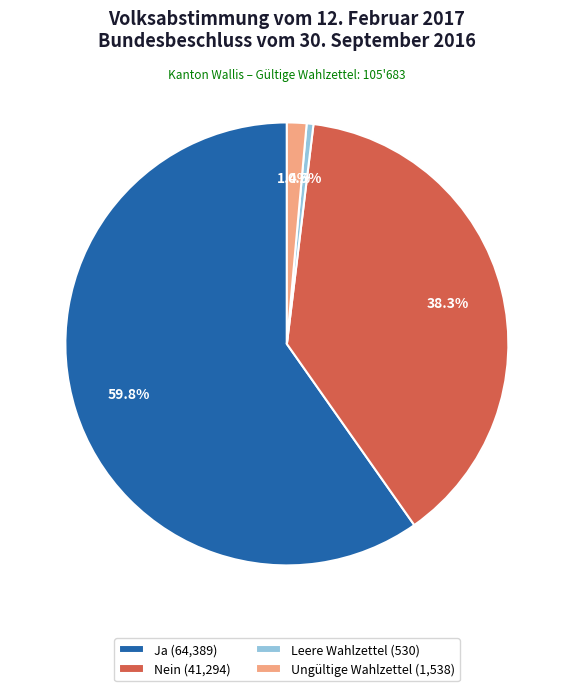

Between Nein and Leere Wahlzettel, which is larger?

Nein